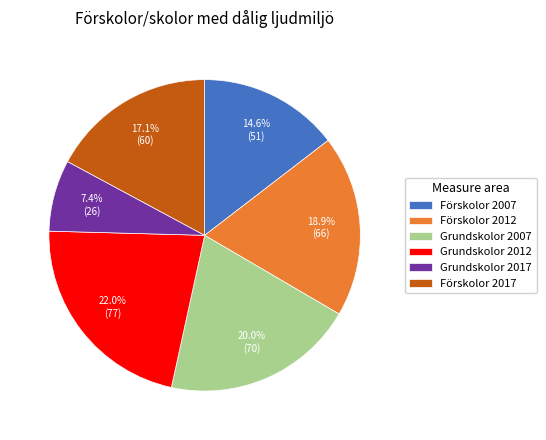

What percentage is the Grundskolor 2017 slice, to the nearest percent?

7%